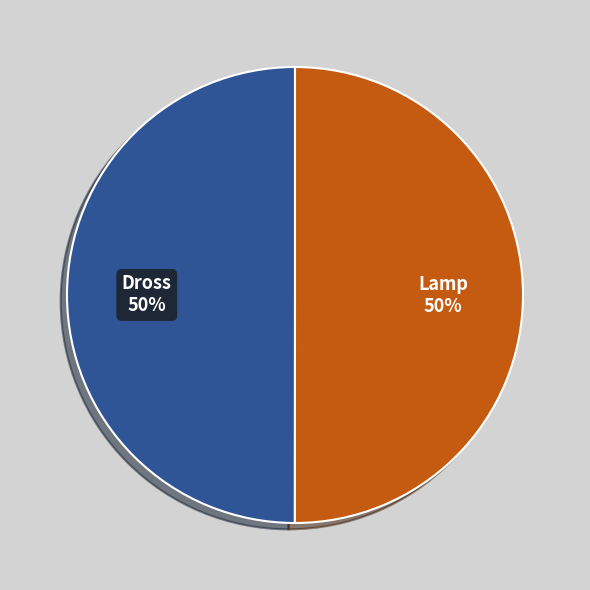

Count the number of slices in the pie.

2